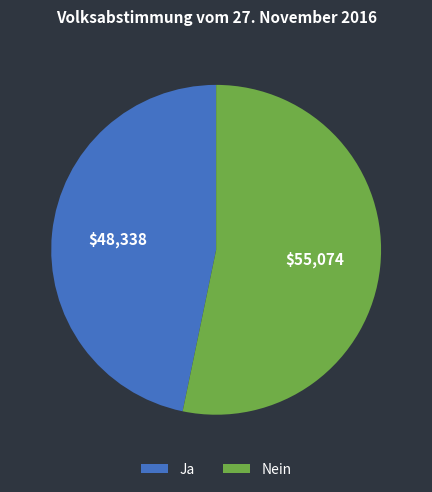

Which slice is the largest?

Nein